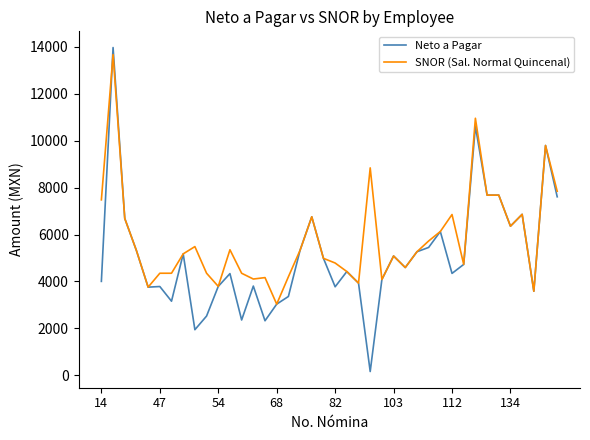

List the series in order of their peak value, lowest first.

SNOR (Sal. Normal Quincenal), Neto a Pagar